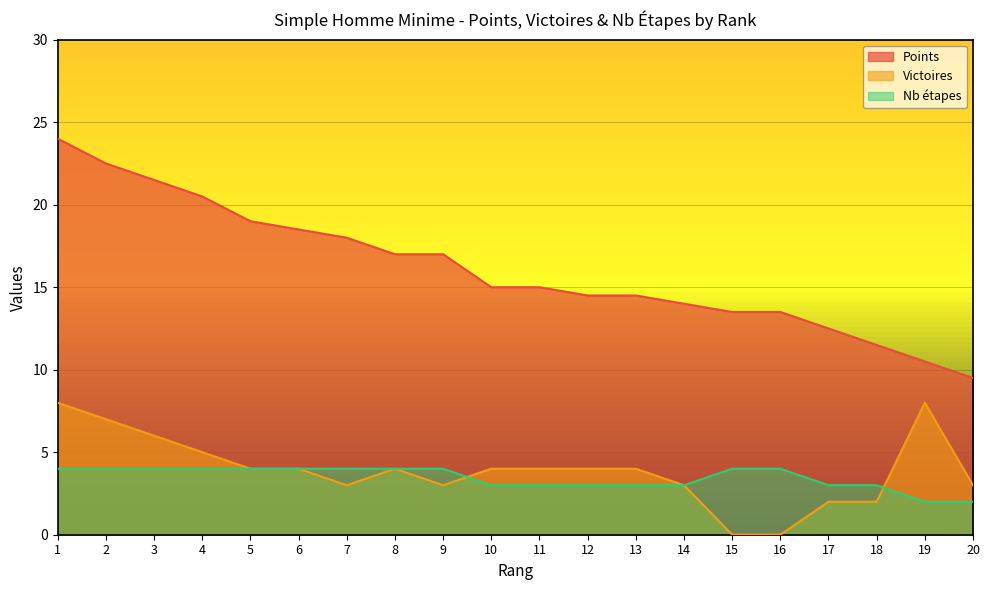

Read the Nb étapes value at 17.

3.0